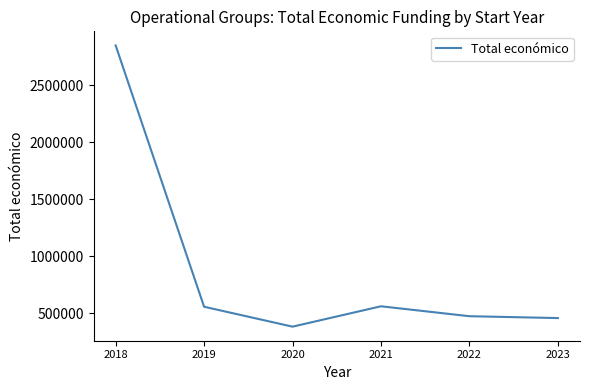

What is the average value?

881346.6